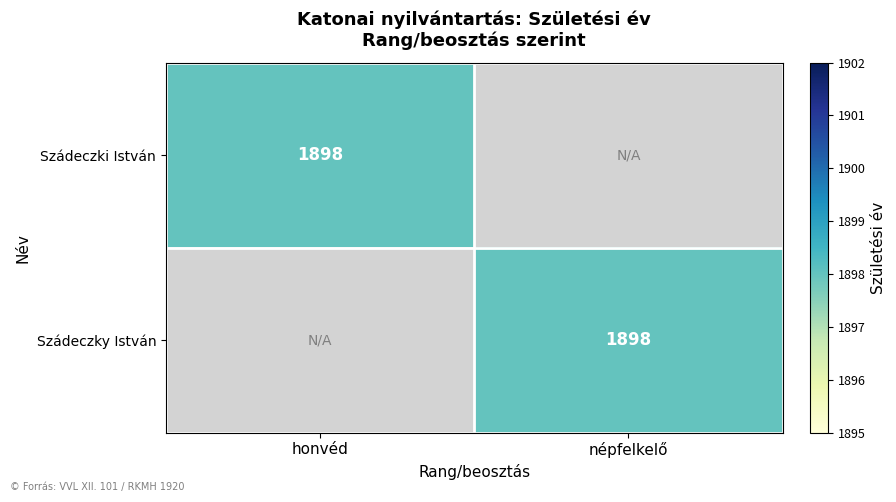

At which category is the sum across all series the highest?

honvéd